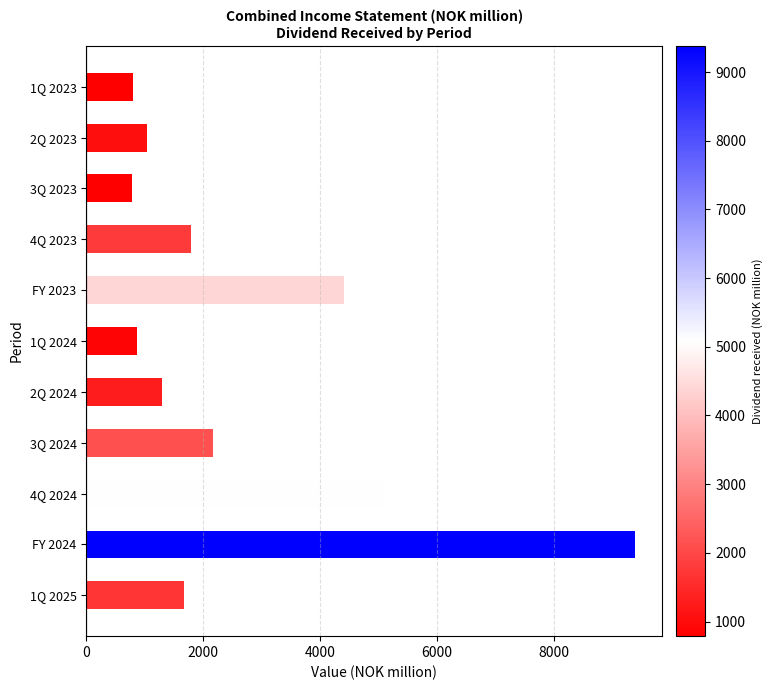

What is the change in value from 1Q 2023 to 2Q 2024?

+494.7